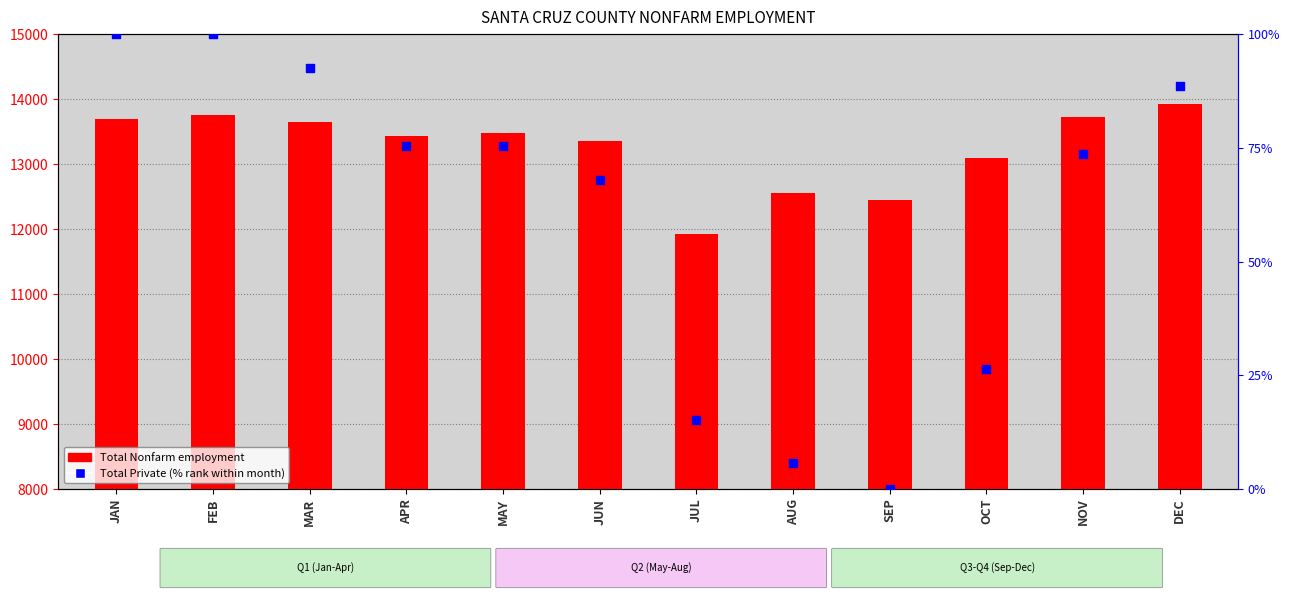

What are all the series names shown in the legend?

Total Nonfarm, Total Private (% rank)